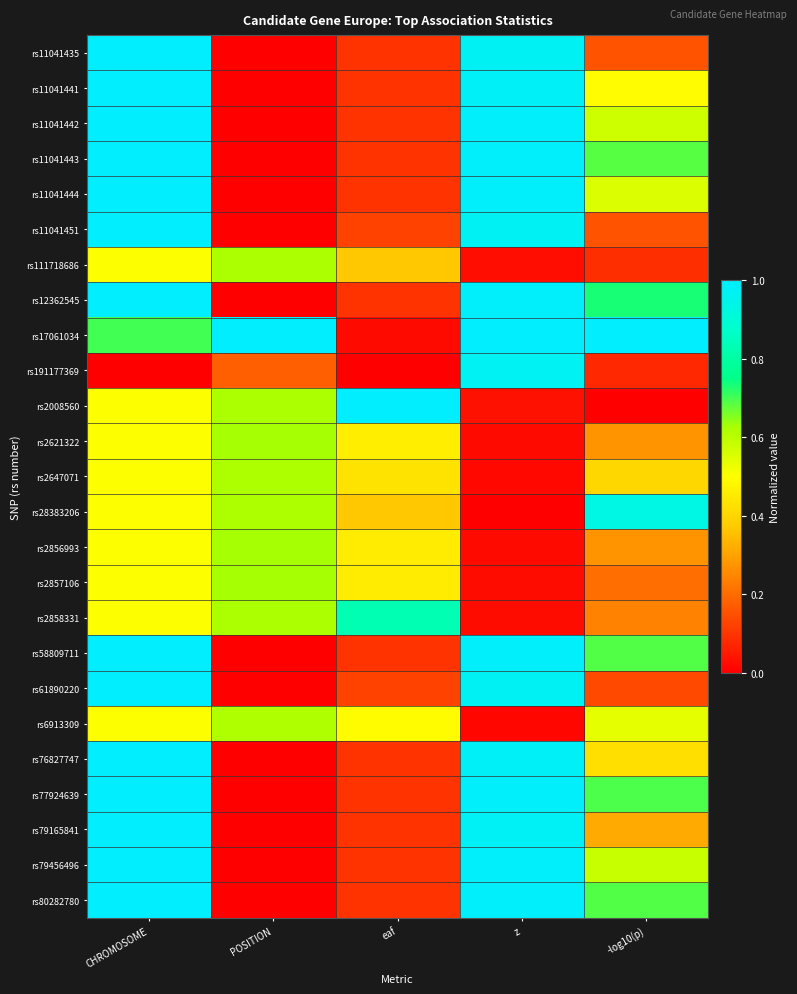

Reading left to right, what are all the values shown in this chart?

rs11041435: CHROMOSOME=1.0	POSITION=0.0	eaf=0.1	z=1.0	-log10(p)=0.2
rs11041441: CHROMOSOME=1.0	POSITION=0.0	eaf=0.1	z=1.0	-log10(p)=0.5
rs11041442: CHROMOSOME=1.0	POSITION=0.0	eaf=0.1	z=1.0	-log10(p)=0.6
rs11041443: CHROMOSOME=1.0	POSITION=0.0	eaf=0.1	z=1.0	-log10(p)=0.7
rs11041444: CHROMOSOME=1.0	POSITION=0.0	eaf=0.1	z=1.0	-log10(p)=0.6
rs11041451: CHROMOSOME=1.0	POSITION=0.0	eaf=0.1	z=1.0	-log10(p)=0.2
rs111718686: CHROMOSOME=0.5	POSITION=0.6	eaf=0.4	z=0.0	-log10(p)=0.1
rs12362545: CHROMOSOME=1.0	POSITION=0.0	eaf=0.1	z=1.0	-log10(p)=0.7
rs17061034: CHROMOSOME=0.7	POSITION=1.0	eaf=0.0	z=1.0	-log10(p)=1.0
rs191177369: CHROMOSOME=0.0	POSITION=0.2	eaf=0.0	z=1.0	-log10(p)=0.1
rs2008560: CHROMOSOME=0.5	POSITION=0.6	eaf=1.0	z=0.0	-log10(p)=0.0
rs2621322: CHROMOSOME=0.5	POSITION=0.6	eaf=0.5	z=0.0	-log10(p)=0.3
rs2647071: CHROMOSOME=0.5	POSITION=0.6	eaf=0.4	z=0.0	-log10(p)=0.4
rs28383206: CHROMOSOME=0.5	POSITION=0.6	eaf=0.4	z=0.0	-log10(p)=0.9
rs2856993: CHROMOSOME=0.5	POSITION=0.6	eaf=0.5	z=0.0	-log10(p)=0.3
rs2857106: CHROMOSOME=0.5	POSITION=0.6	eaf=0.5	z=0.0	-log10(p)=0.2
rs2858331: CHROMOSOME=0.5	POSITION=0.6	eaf=0.8	z=0.0	-log10(p)=0.2
rs58809711: CHROMOSOME=1.0	POSITION=0.0	eaf=0.1	z=1.0	-log10(p)=0.7
rs61890220: CHROMOSOME=1.0	POSITION=0.0	eaf=0.1	z=1.0	-log10(p)=0.1
rs6913309: CHROMOSOME=0.5	POSITION=0.6	eaf=0.5	z=0.0	-log10(p)=0.5
rs76827747: CHROMOSOME=1.0	POSITION=0.0	eaf=0.1	z=1.0	-log10(p)=0.4
rs77924639: CHROMOSOME=1.0	POSITION=0.0	eaf=0.1	z=1.0	-log10(p)=0.7
rs79165841: CHROMOSOME=1.0	POSITION=0.0	eaf=0.1	z=1.0	-log10(p)=0.3
rs79456496: CHROMOSOME=1.0	POSITION=0.0	eaf=0.1	z=1.0	-log10(p)=0.6
rs80282780: CHROMOSOME=1.0	POSITION=0.0	eaf=0.1	z=1.0	-log10(p)=0.7